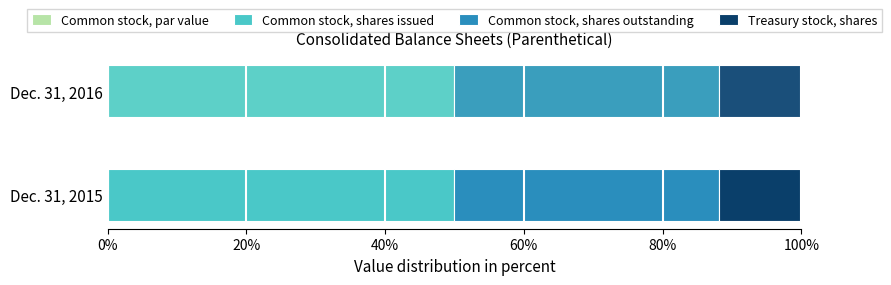

Which has a higher value, Common stock, shares outstanding or Treasury stock, shares?

Common stock, shares outstanding